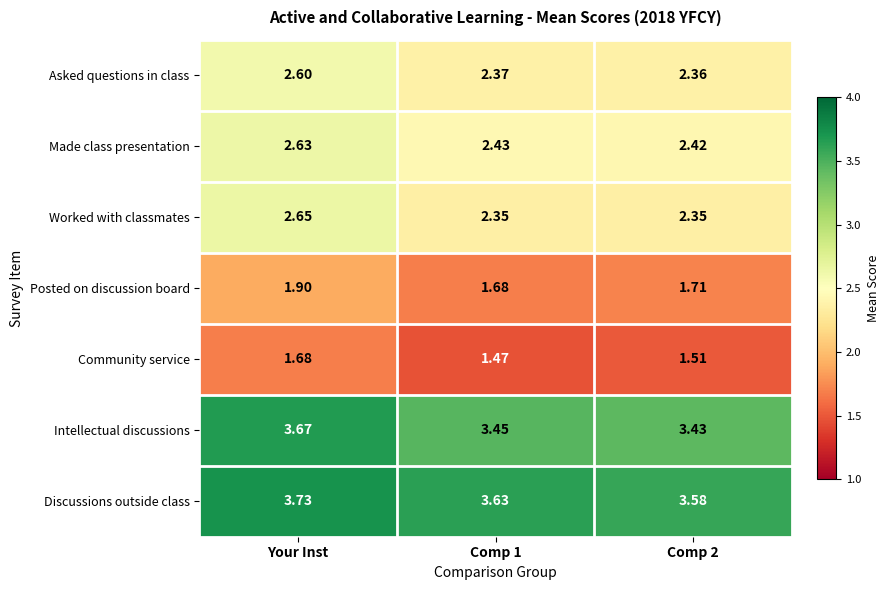

What is the spread (max minus min) of values at Comp 1?

2.2